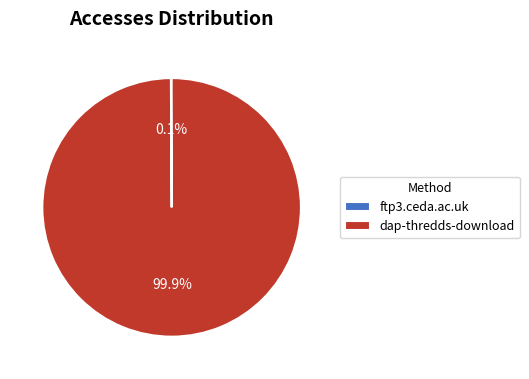

Which category has the biggest portion of the pie?

dap-thredds-download